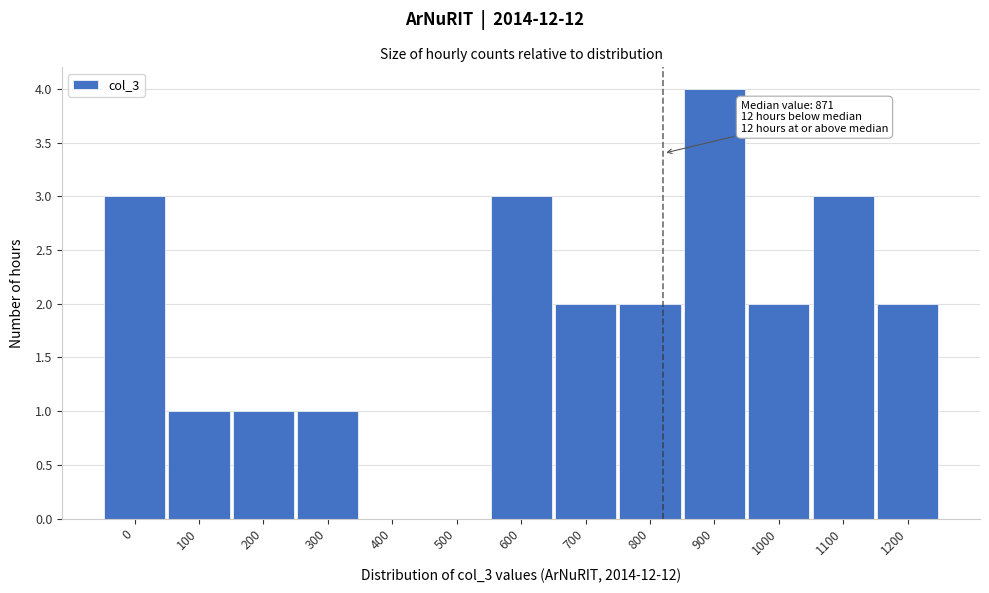

Reading right to left, extract all data points from this chart.

1200=2	1100=3	1000=2	900=4	800=2	700=2	600=3	500=0	400=0	300=1	200=1	100=1	0=3